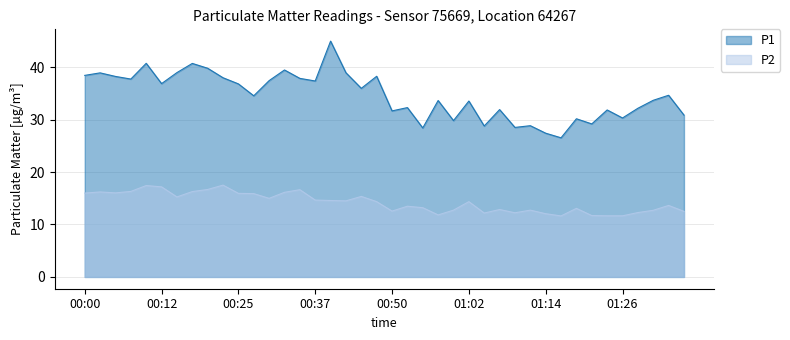

Which series changed the most between 01:07 and 01:19?

P1